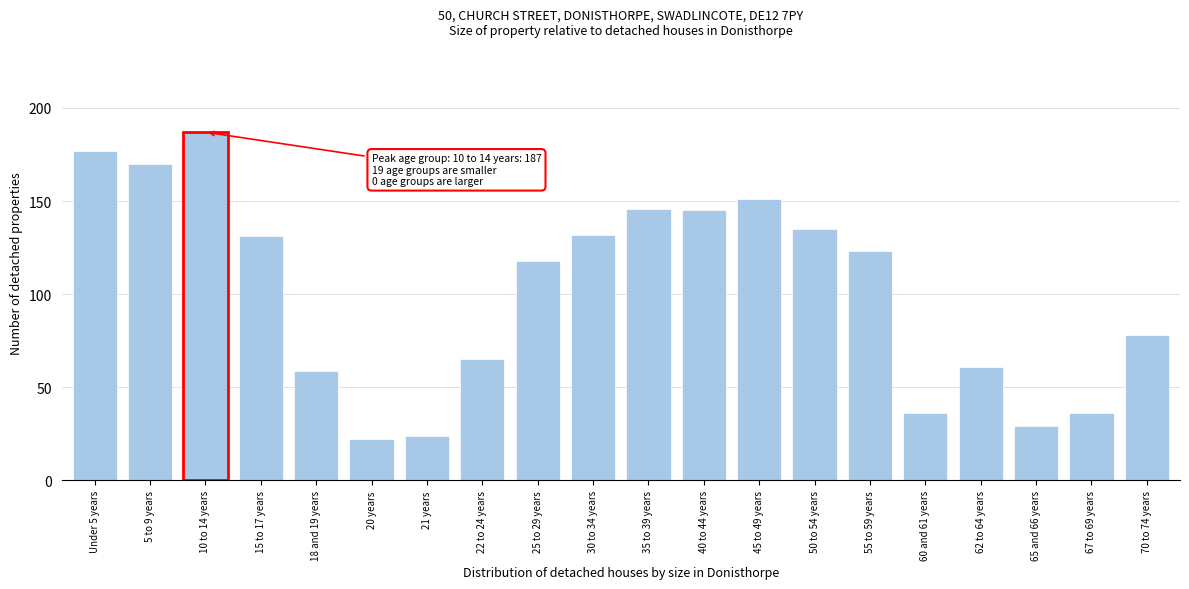

Reading left to right, transcribe all the data shown in this chart.

Under 5 years=177	5 to 9 years=170	10 to 14 years=187	15 to 17 years=131	18 and 19 years=59	20 years=22	21 years=24	22 to 24 years=65	25 to 29 years=118	30 to 34 years=132	35 to 39 years=146	40 to 44 years=145	45 to 49 years=151	50 to 54 years=135	55 to 59 years=123	60 and 61 years=36	62 to 64 years=61	65 and 66 years=29	67 to 69 years=36	70 to 74 years=78